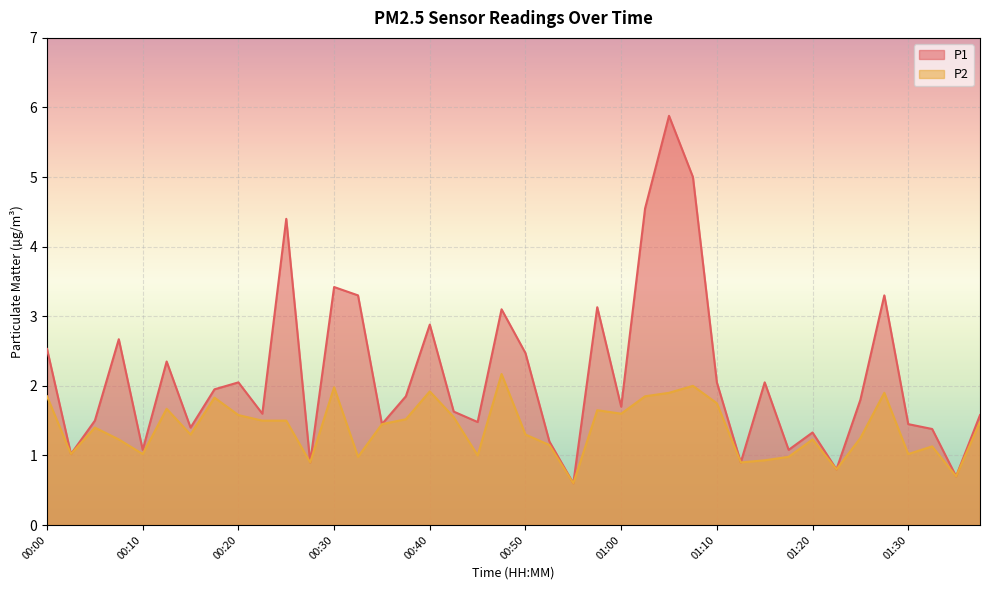

Which series has the largest total across all categories?

P1